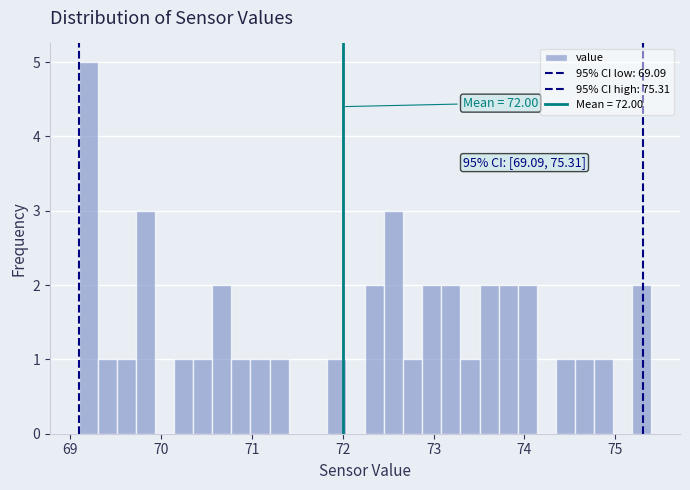

Around what value on the x-axis is the tallest bar? Give the approximate position of its centre, as read against the axis.

69.2